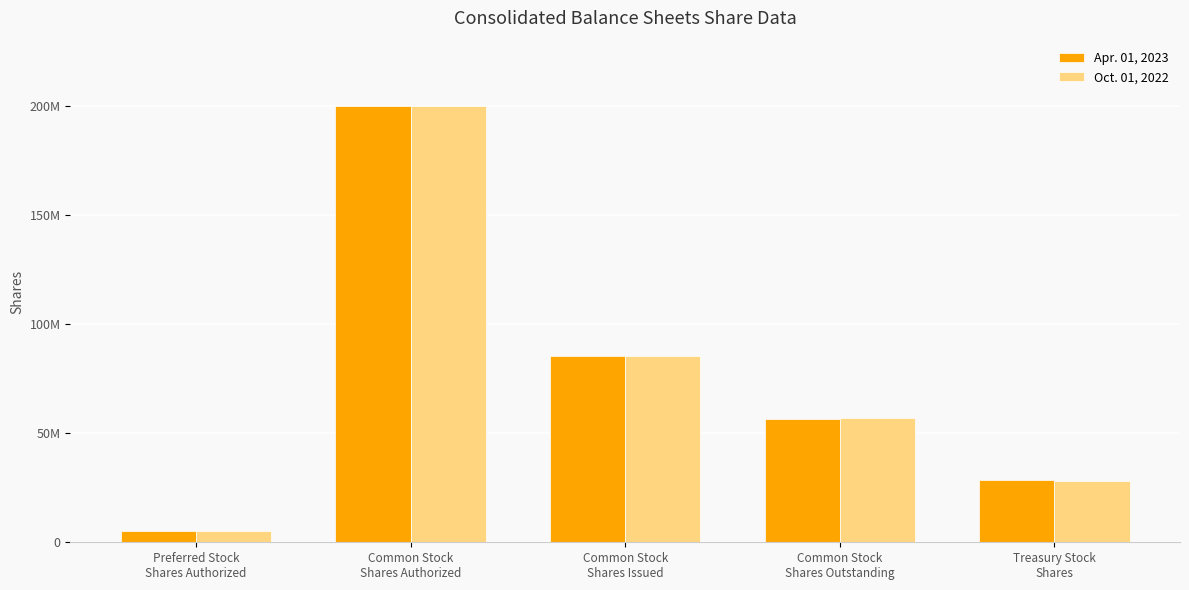

What is the smallest value displayed?

5000000